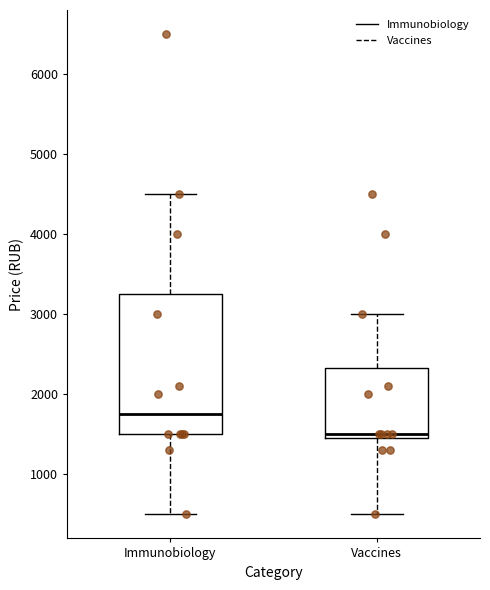

Where is the lower edge of the box for Vaccines on the y-axis? The values are not printed on the chart, so give them approximately, as read against the axis.

1500